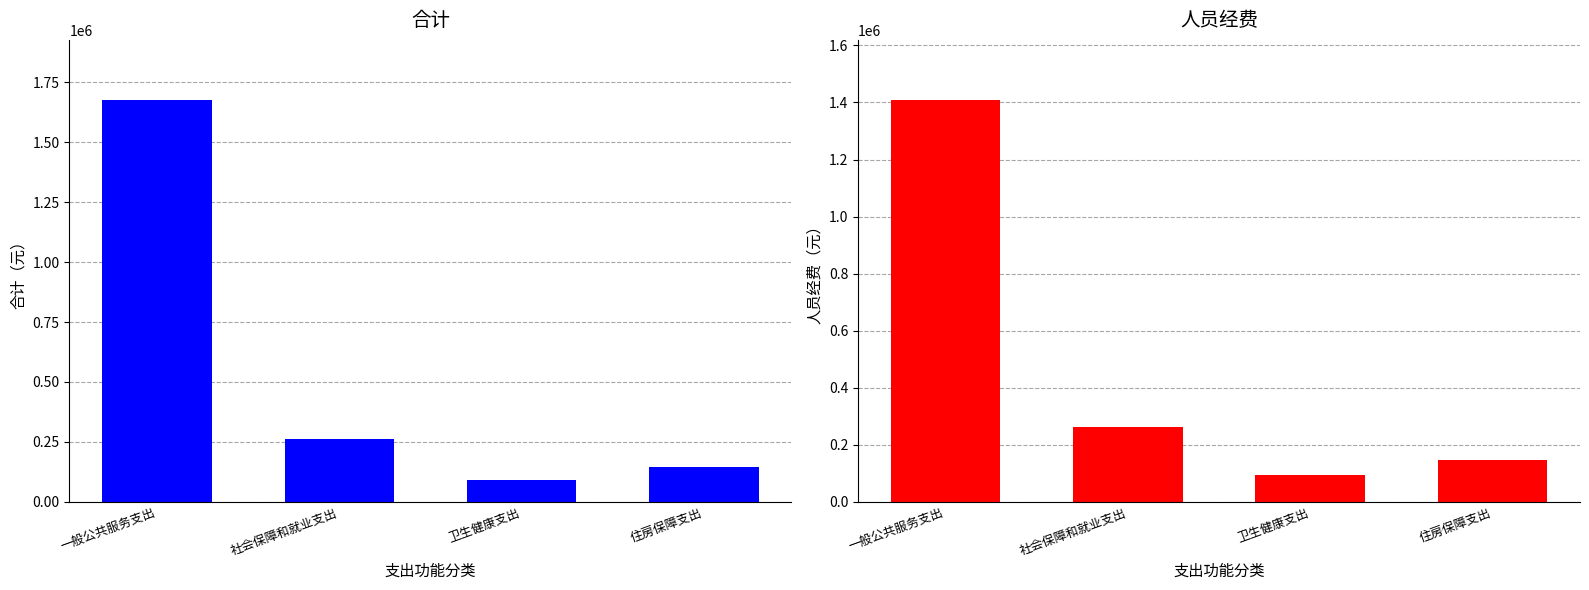

Rank the categories by 人员经费 value from lowest to highest.

卫生健康支出, 住房保障支出, 社会保障和就业支出, 一般公共服务支出